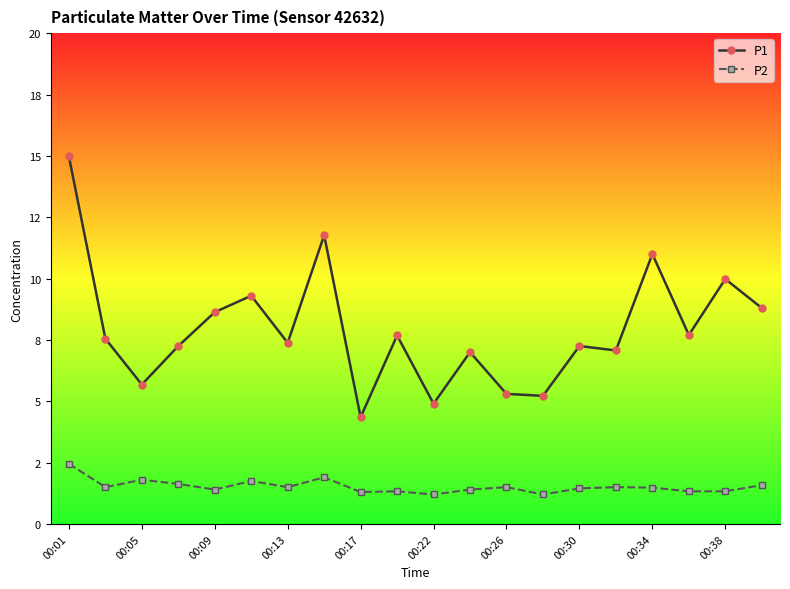

Is this an area chart (filled region under the line)?

No